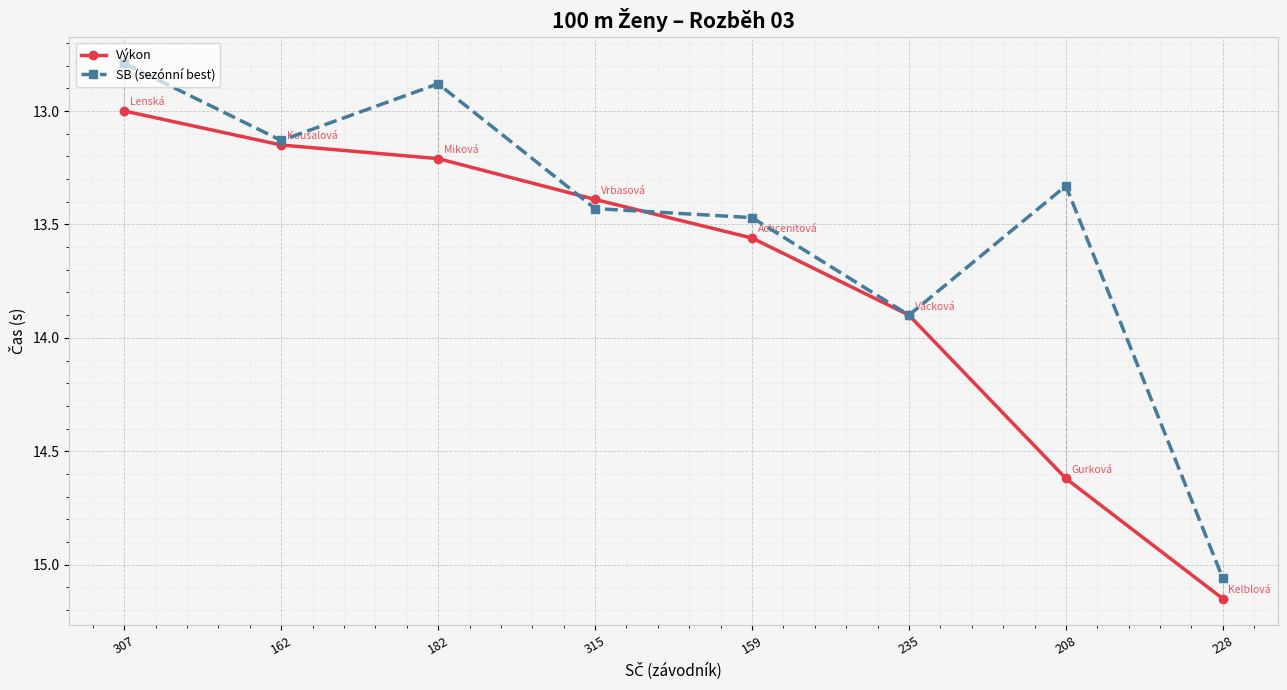

Is it true that Výkon equals 3.6 at 307?

False